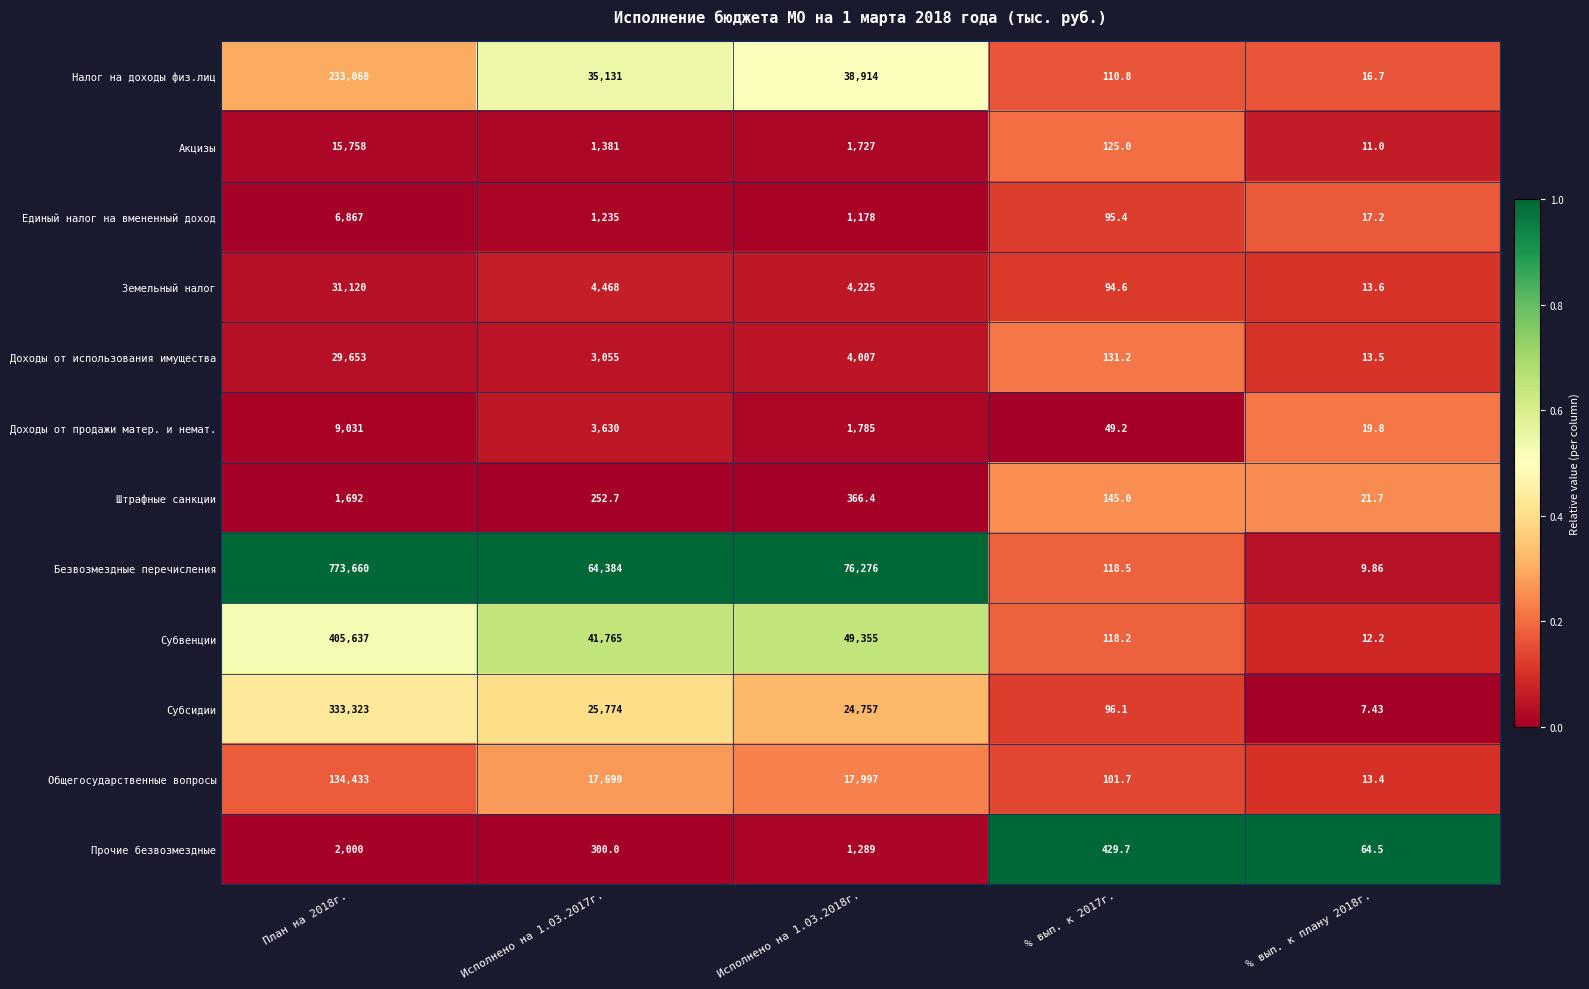

List the series in order of their peak value, highest first.

Безвозмездные перечисления, Субвенции, Субсидии, Налог на доходы физ.лиц, Общегосударственные вопросы, Земельный налог, Доходы от использования имущества, Акцизы, Доходы от продажи матер. и немат., Единый налог на вмененный доход, Прочие безвозмездные, Штрафные санкции